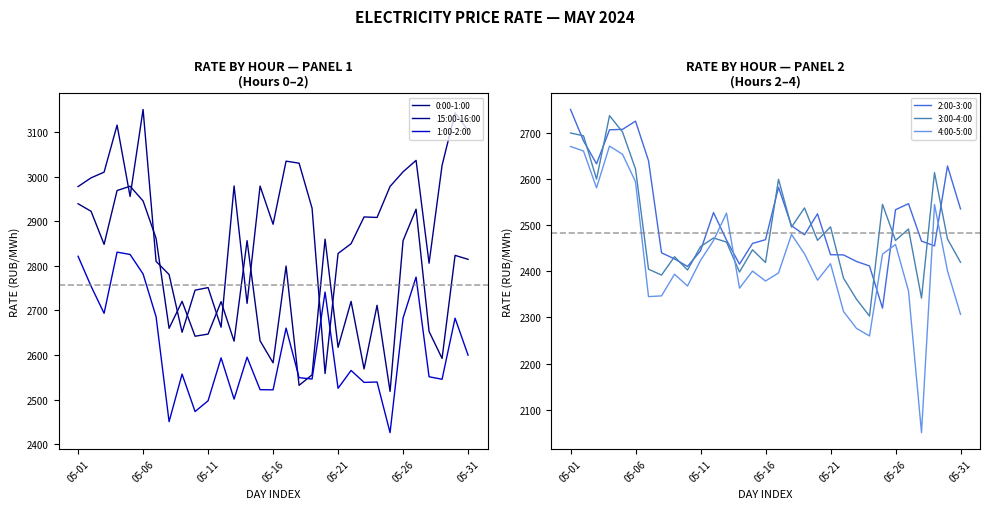

The value of 3:00-4:00 at 05-31 is 2419.6. True or false?

True